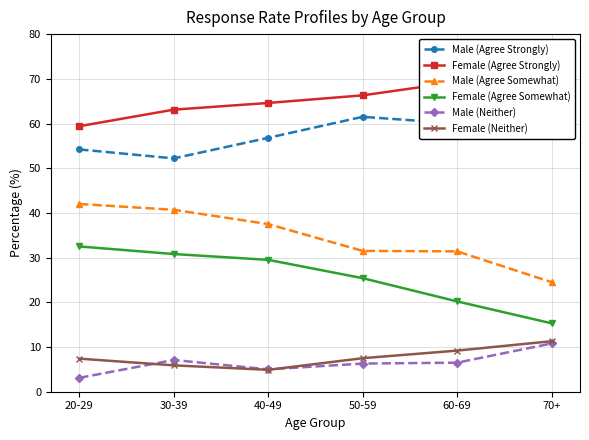

In Male (Agree Strongly), how many points are lower than both neighbors (excluding endpoints)?

2